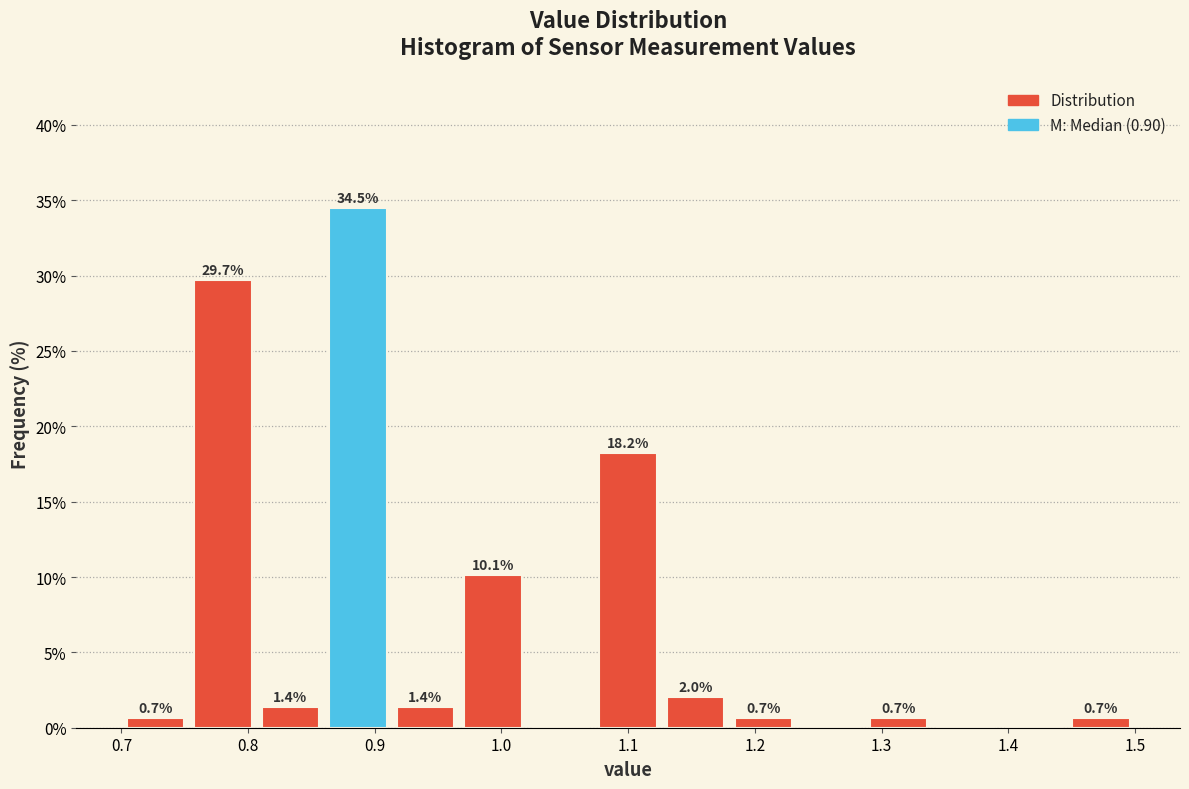

Which range on the x-axis has the tallest bar?

0.86 to 0.91